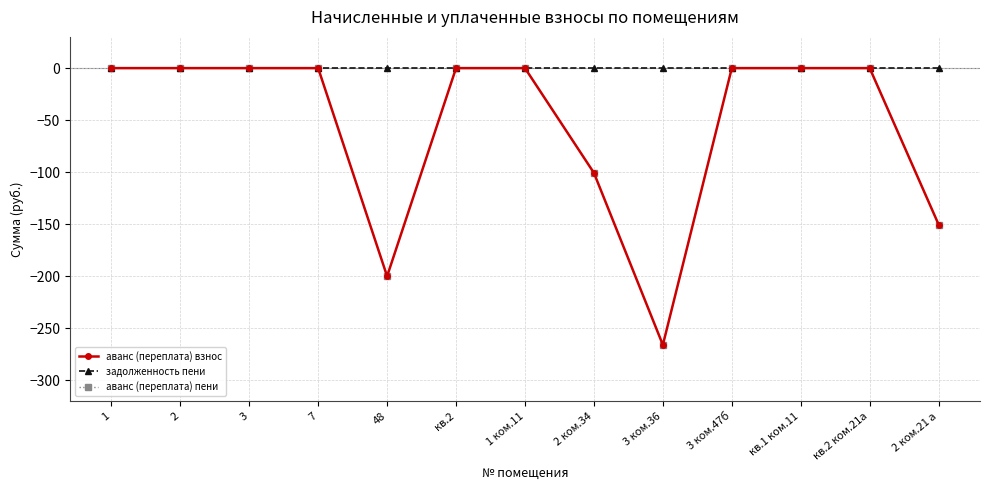

Between 3 ком.47б and кв.2, which is larger?

3 ком.47б